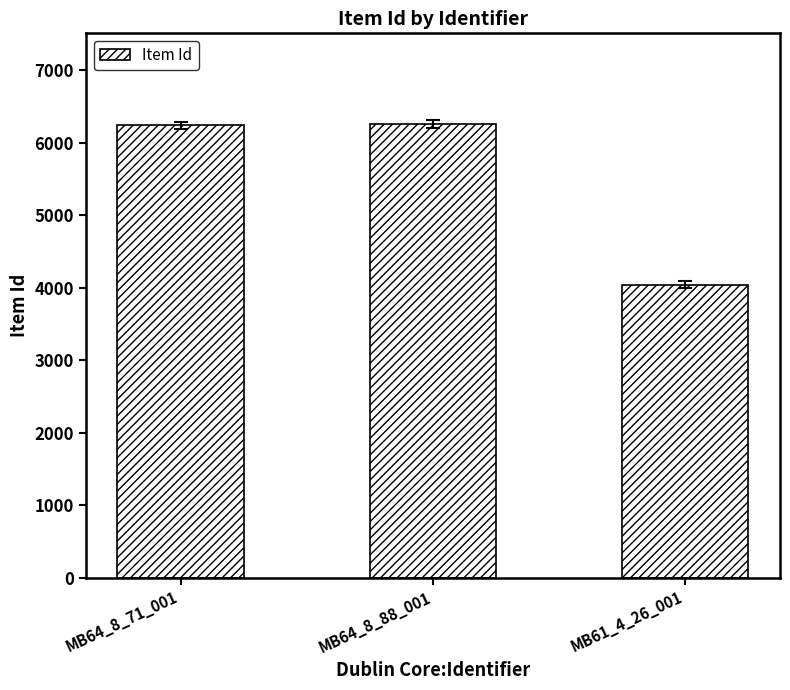

Is it true that the value at MB61_4_26_001 is 4043?

True